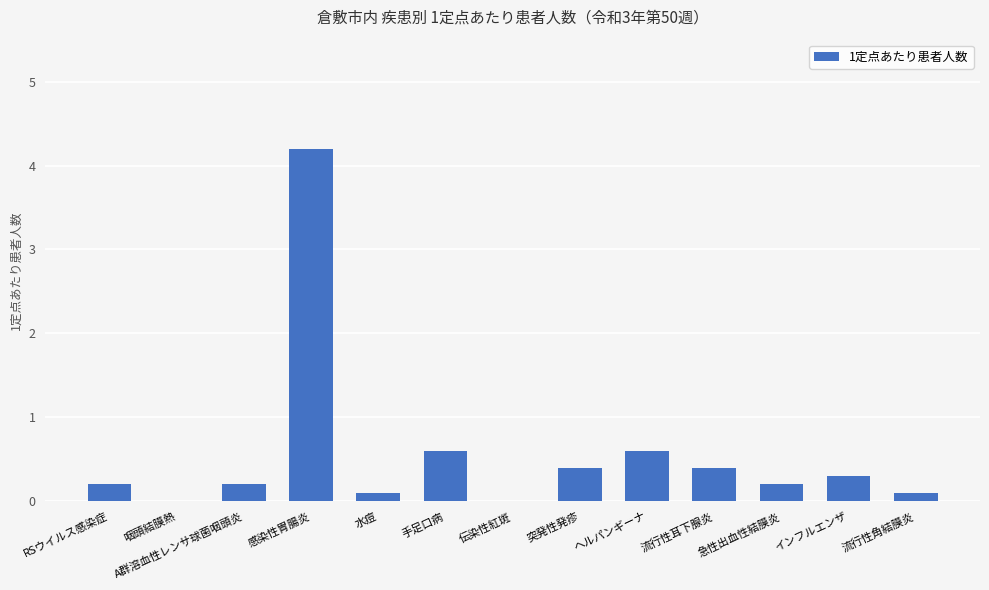

What is the greatest value displayed?

4.2